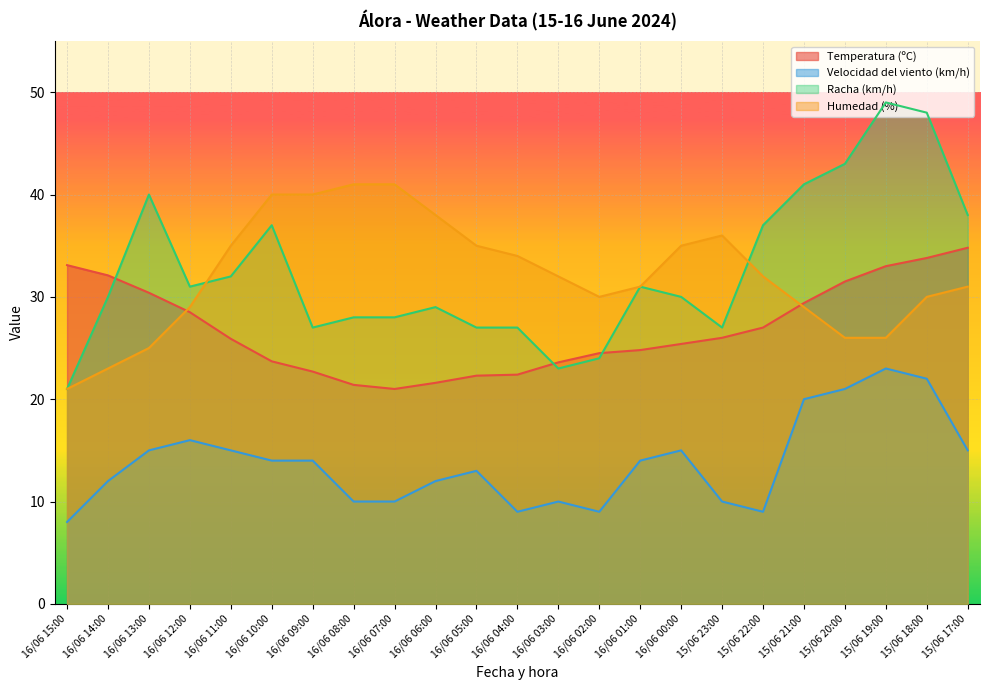

At which category does Temperatura (ºC) reach its first local valley?

16/06 07:00